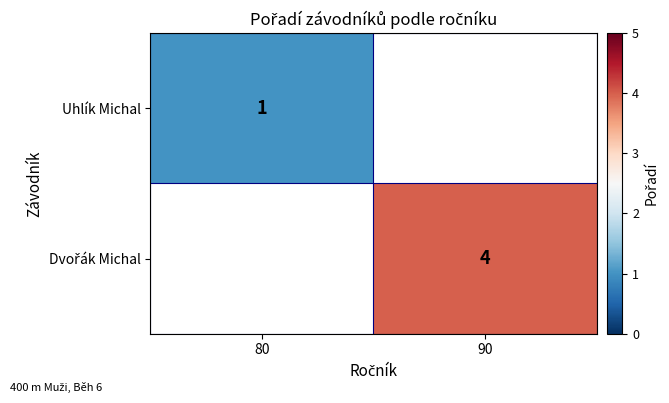

Is it true that Uhlík Michal equals 0 at 80?

False